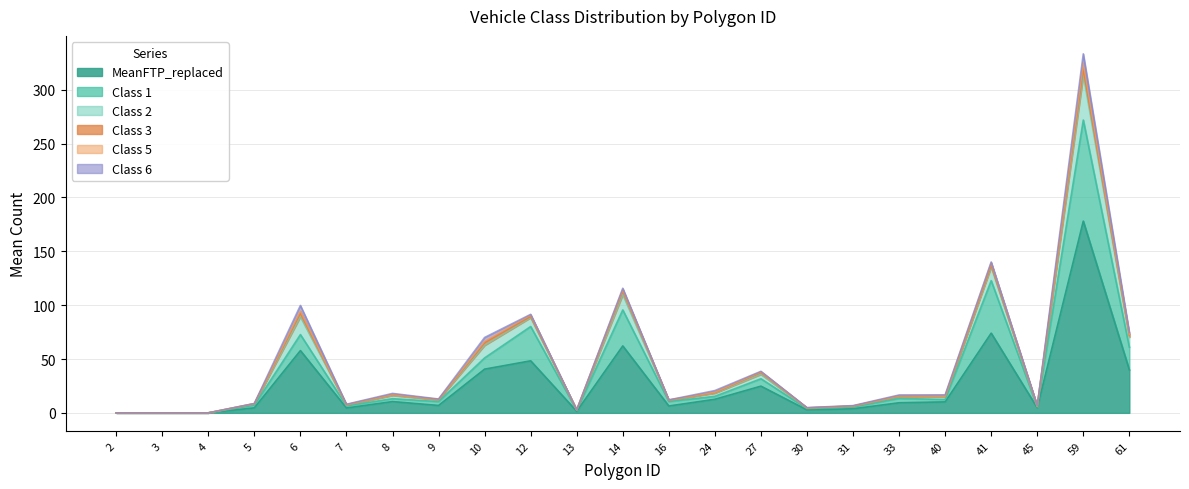

What is the value of the Class 5 point at the 22nd from the left?

325.0